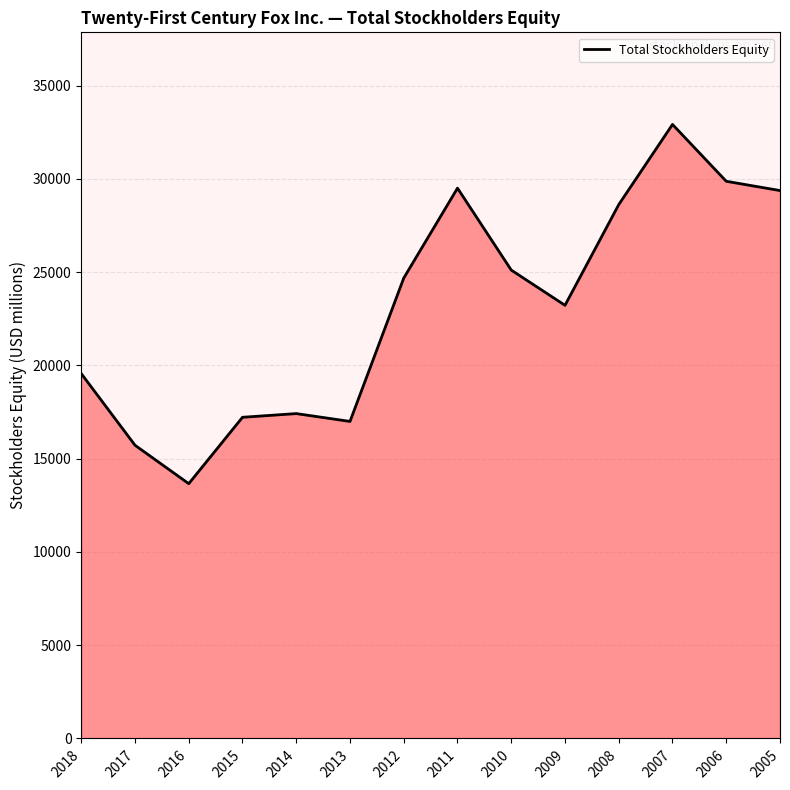

What is the difference between the values at 2011 and 2015?

12286